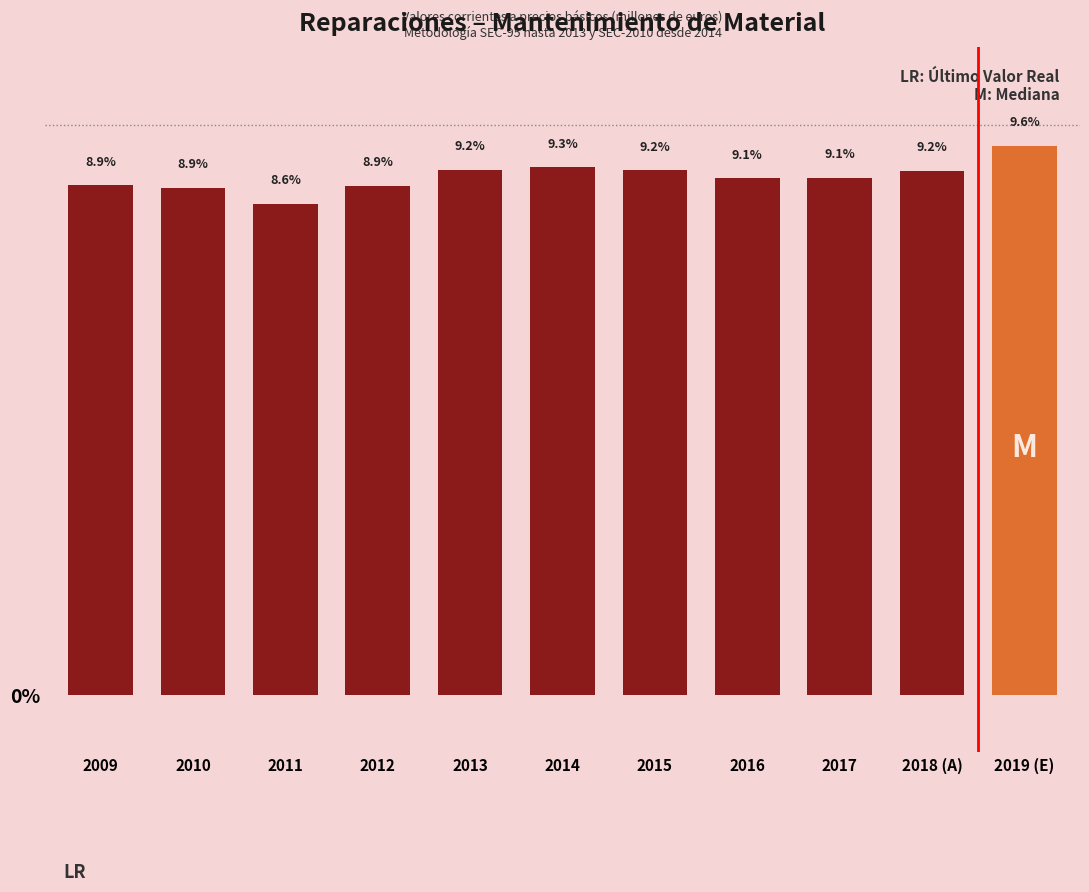

Reading left to right, transcribe all the data shown in this chart.

2009=8.9	2010=8.9	2011=8.6	2012=8.9	2013=9.2	2014=9.3	2015=9.2	2016=9.1	2017=9.1	2018 (A)=9.2	2019 (E)=9.6